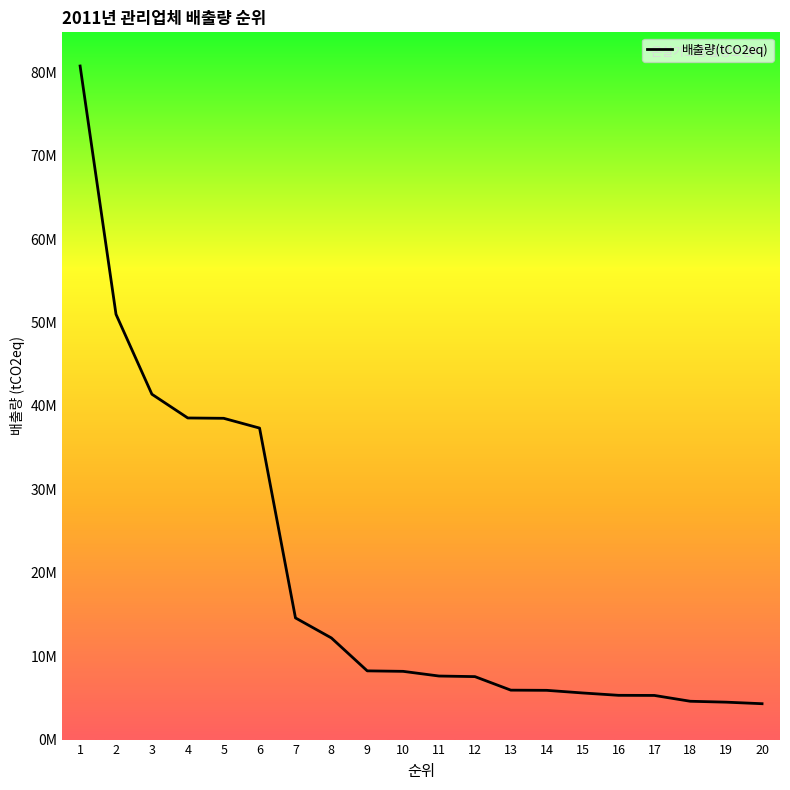

What value does the data have at 13?

5927747